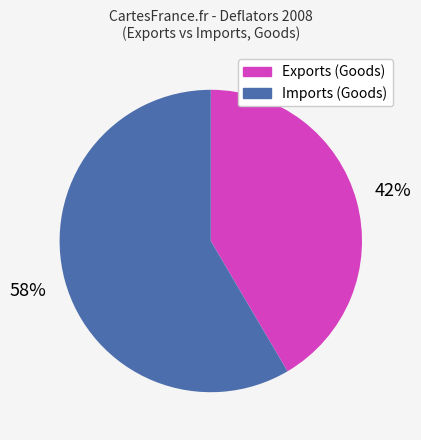

Is there any slice that represents more than half of the pie?

Yes